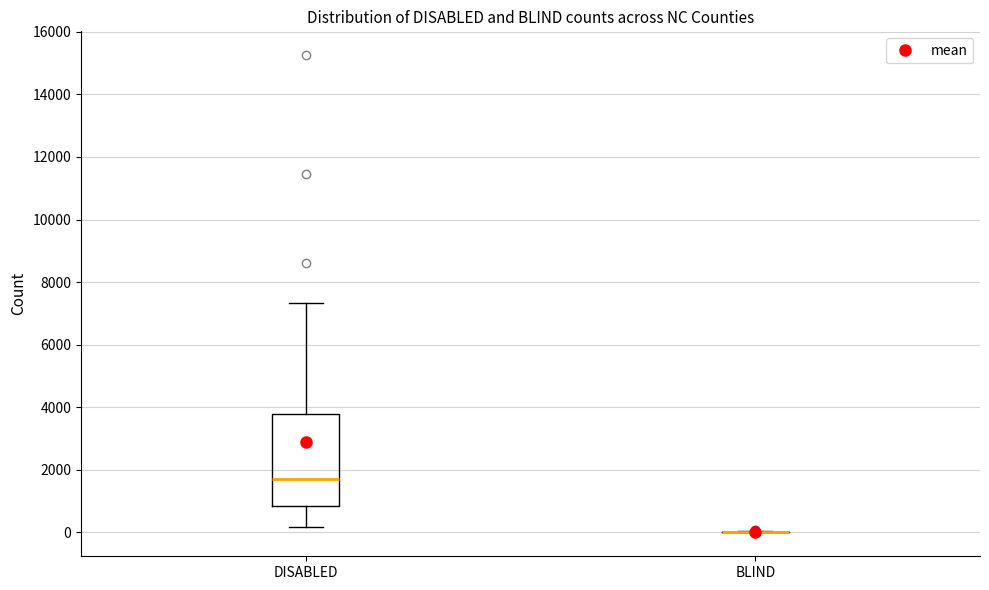

Comparing the boxes themselves (not the whiskers), which one is the tallest?

DISABLED